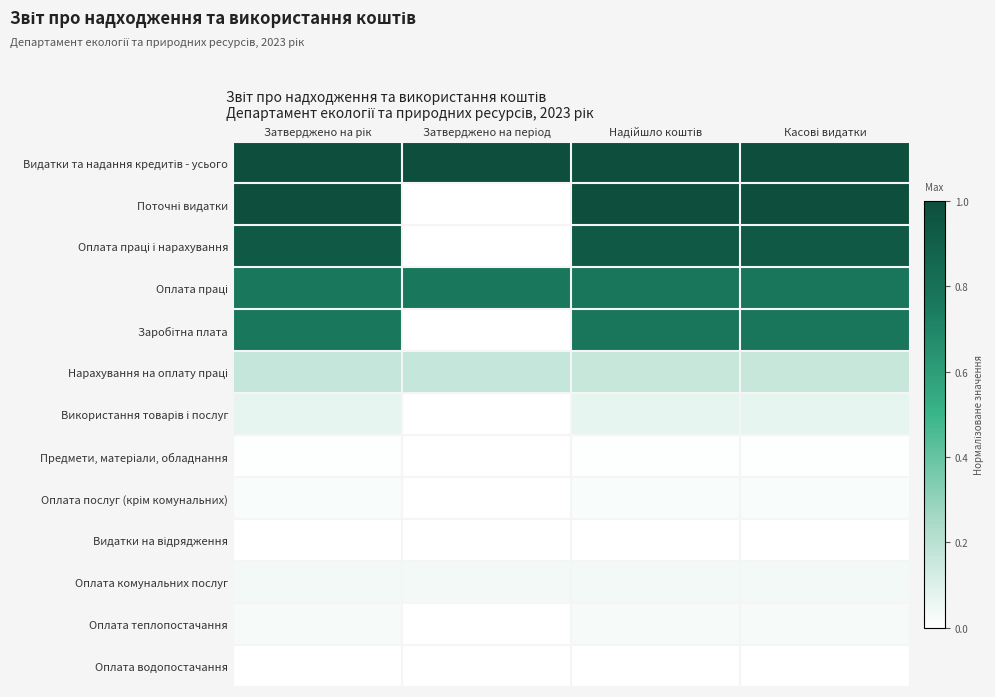

What is the total value across all series at Надійшло коштів?

4.8